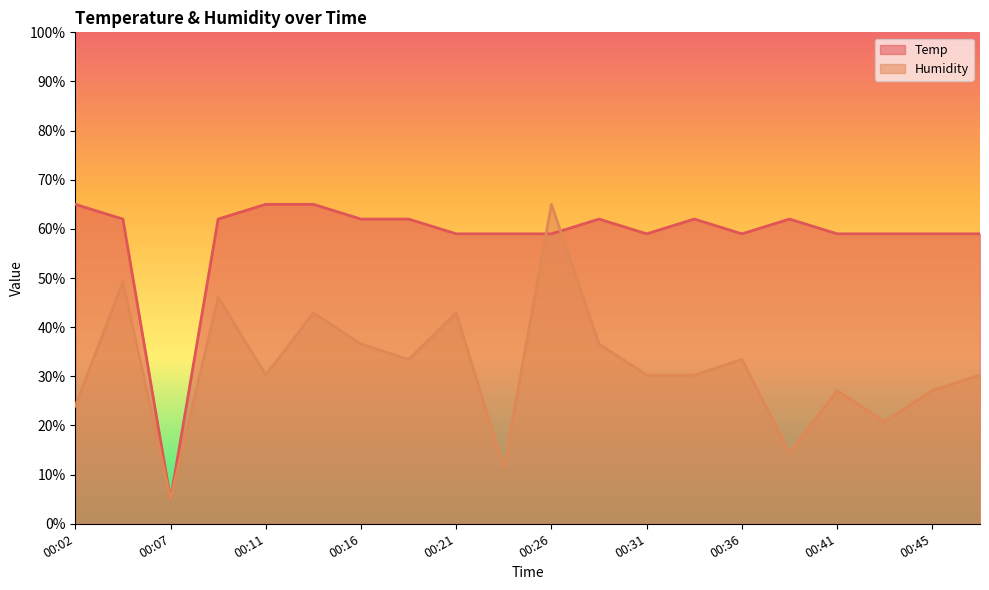

Which series has the widest spread of values?

Temp